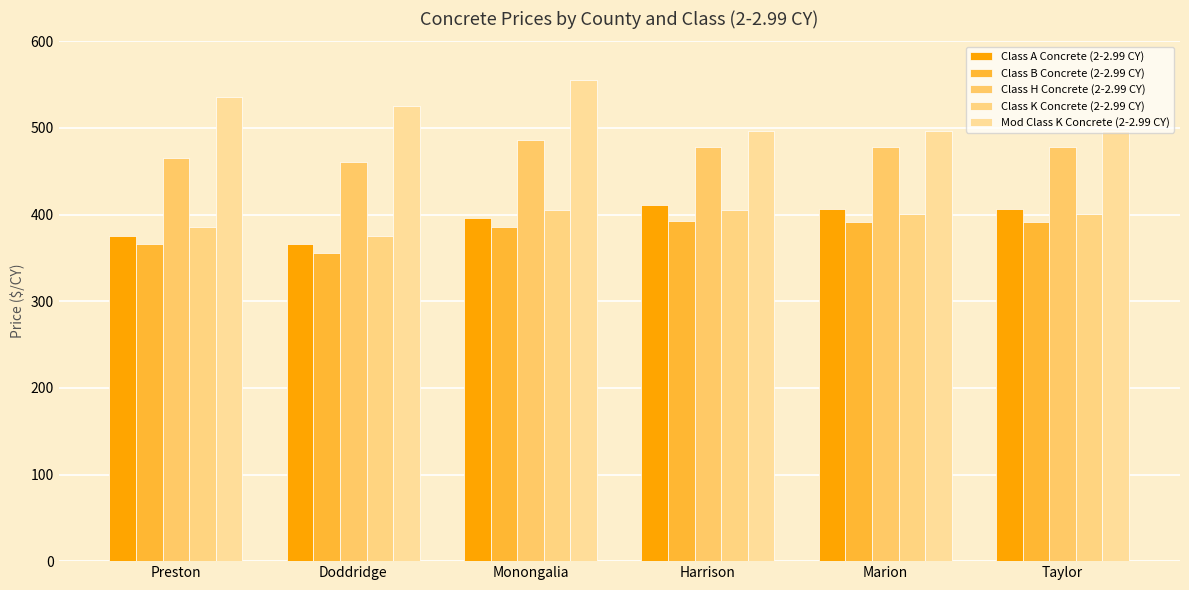

What is the value of the Class B Concrete (2-2.99 CY) bar at the 5th from the left?

391.8